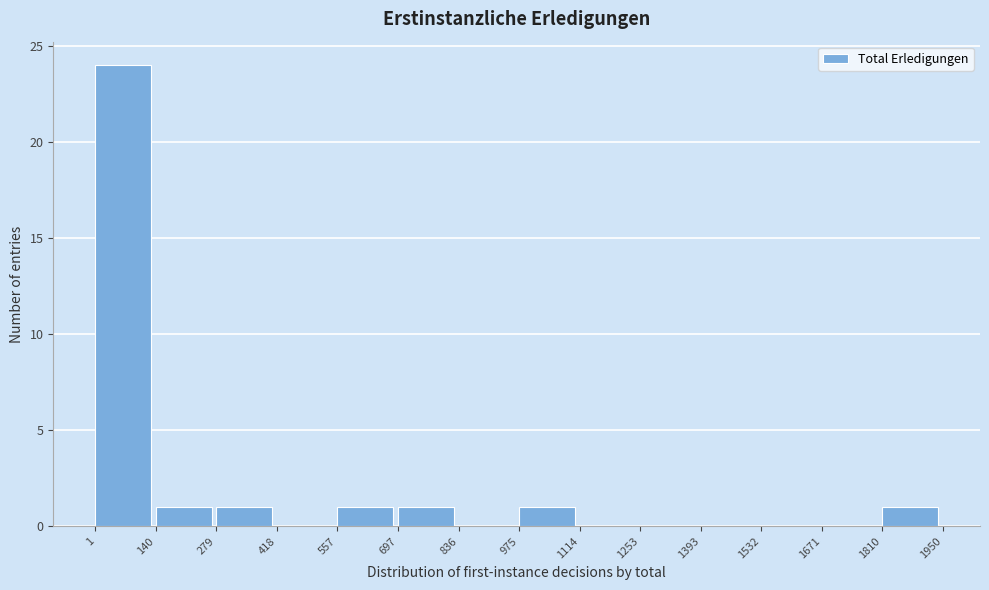

Reading left to right, transcribe this chart: for each bar, give the range it covers on the x-axis and its height. The values are not printed on the chart, so give them approximately, as read against the axis.

1 to 140: 24
140 to 279: 1
279 to 418: 1
418 to 557: 0
557 to 697: 1
697 to 836: 1
836 to 975: 0
975 to 1114: 1
1114 to 1253: 0
1253 to 1393: 0
1393 to 1532: 0
1532 to 1671: 0
1671 to 1810: 0
1810 to 1950: 1